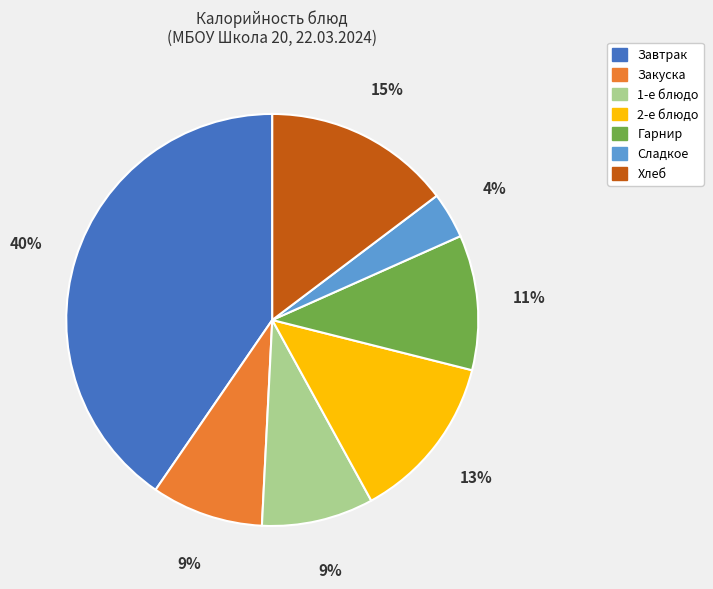

To the nearest percent, what is the average slice percentage?

14%